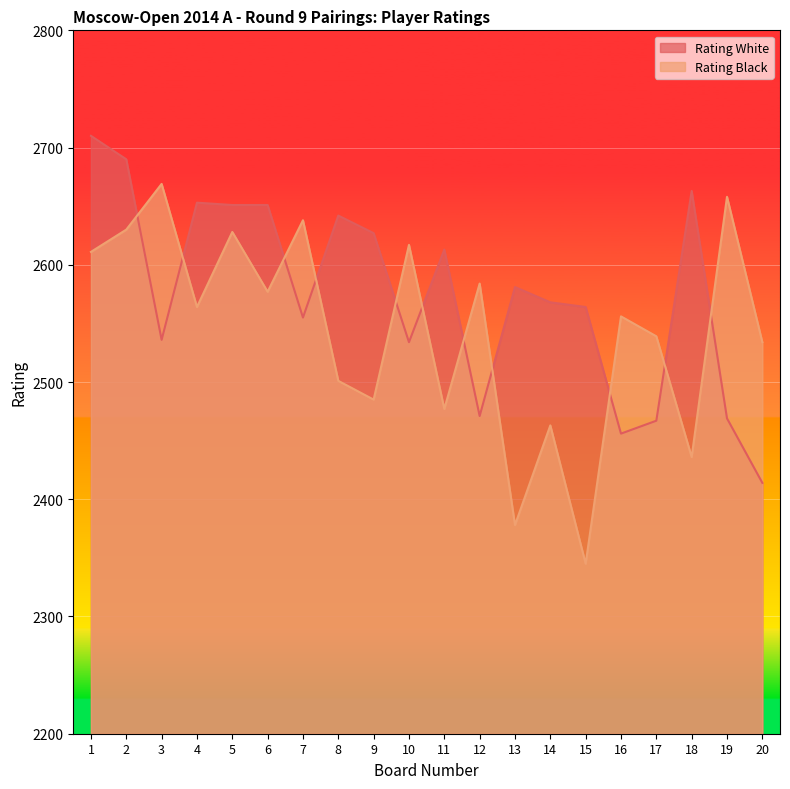

How many data points in Rating White are above 2581?

9